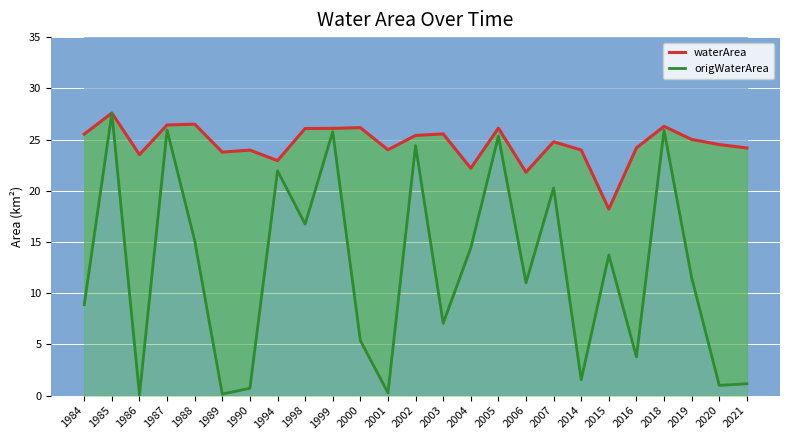

Which category has the lowest value in the origWaterArea series?

1986